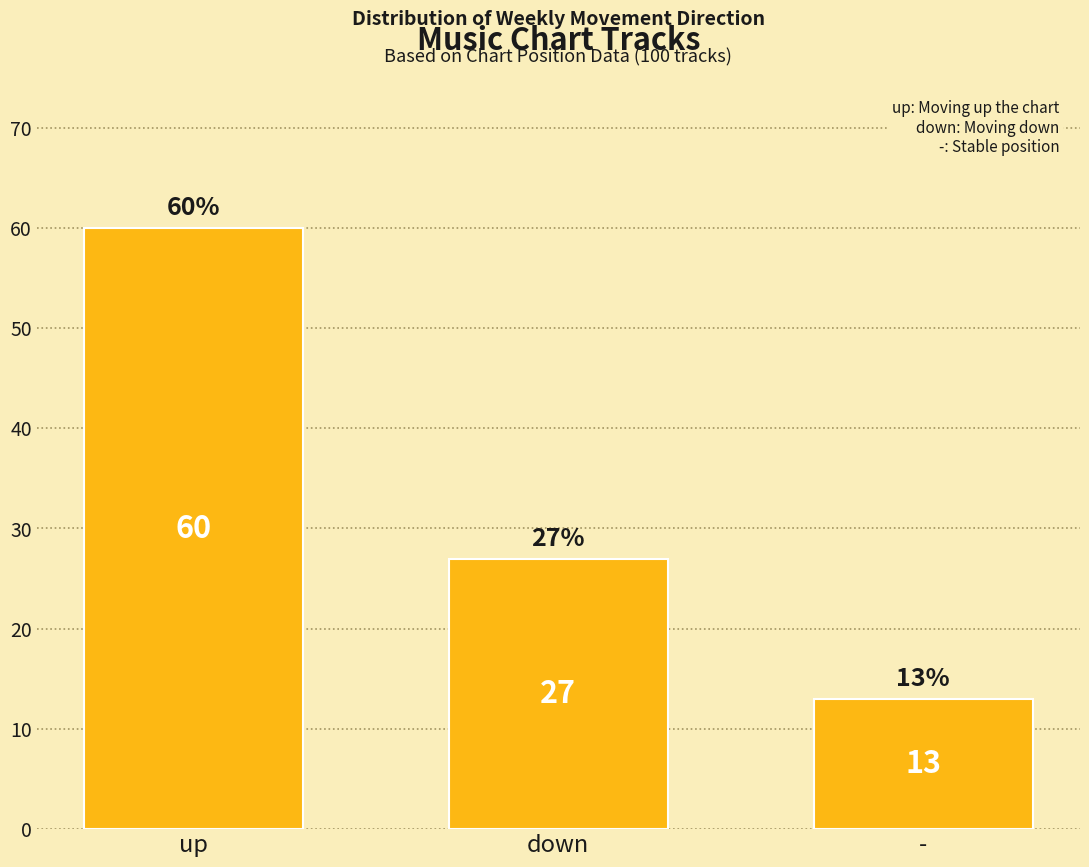

What is the average value?

33